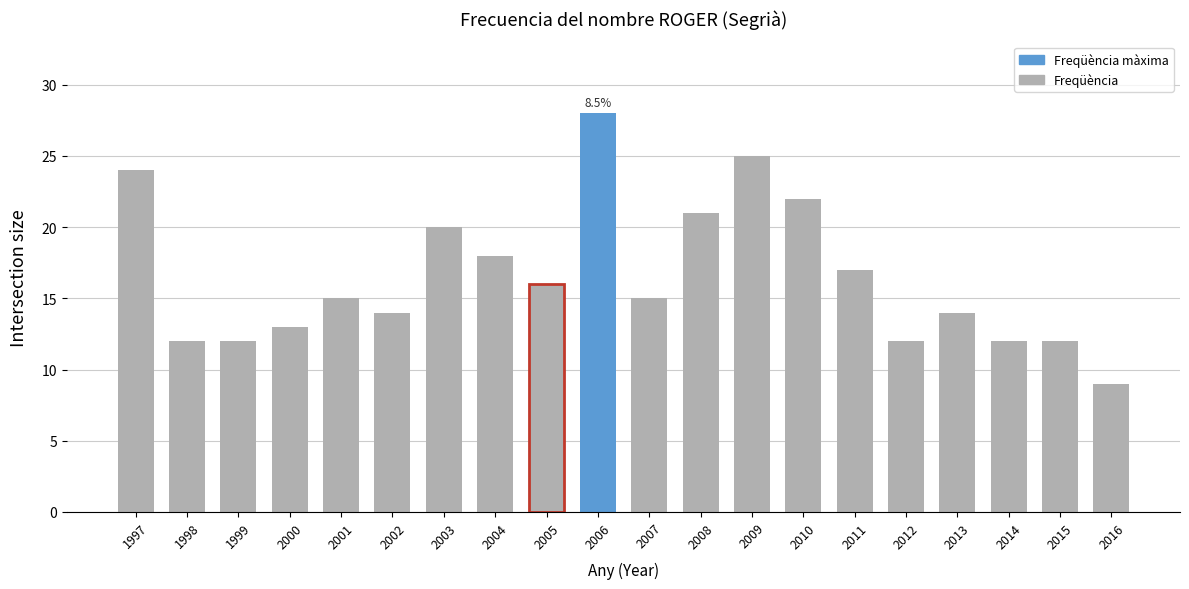

How many values are below 15?

9